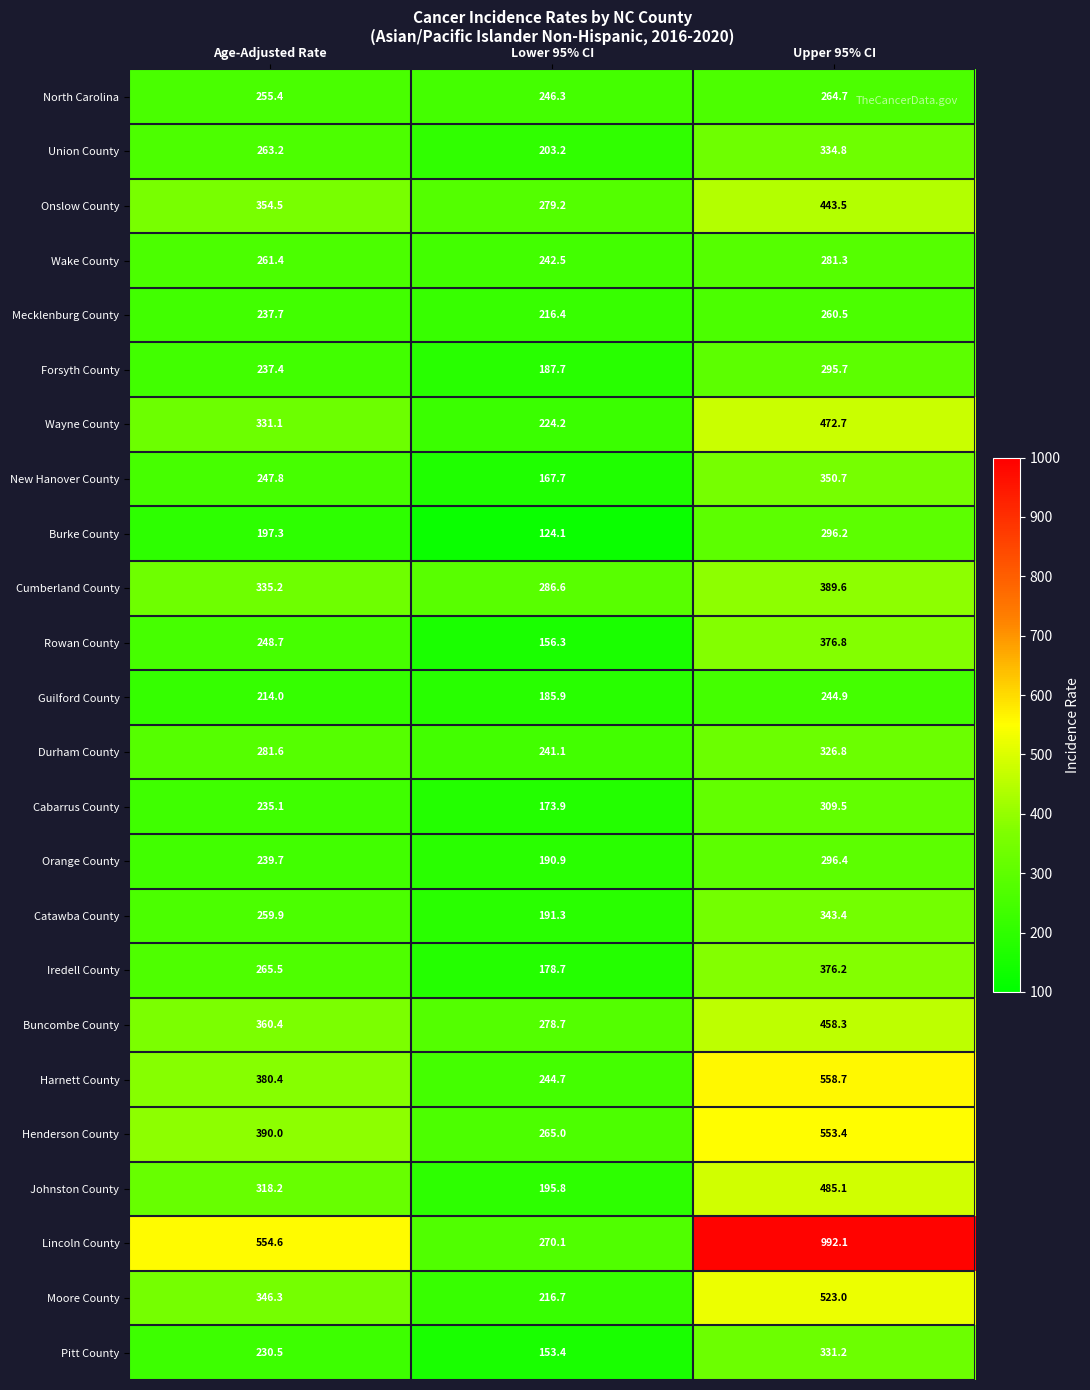

What is the smallest value displayed?

124.1